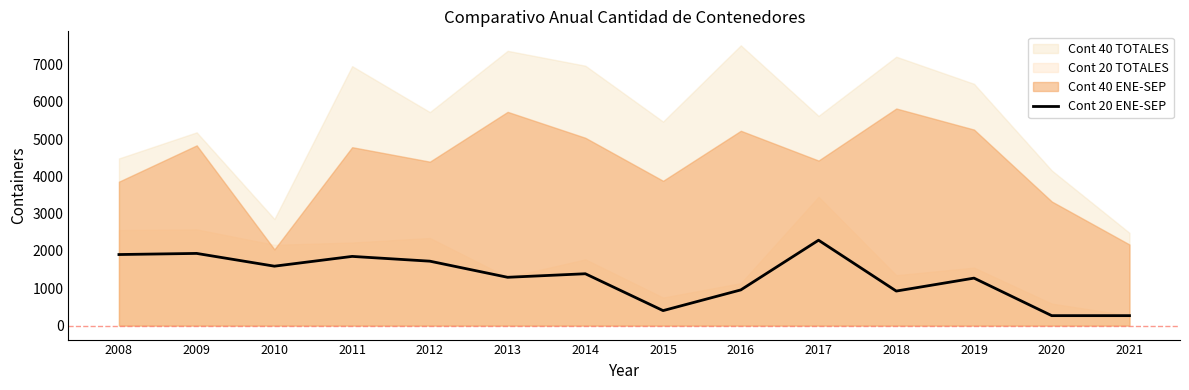

Which label corresponds to the smallest value in the chart?

2020